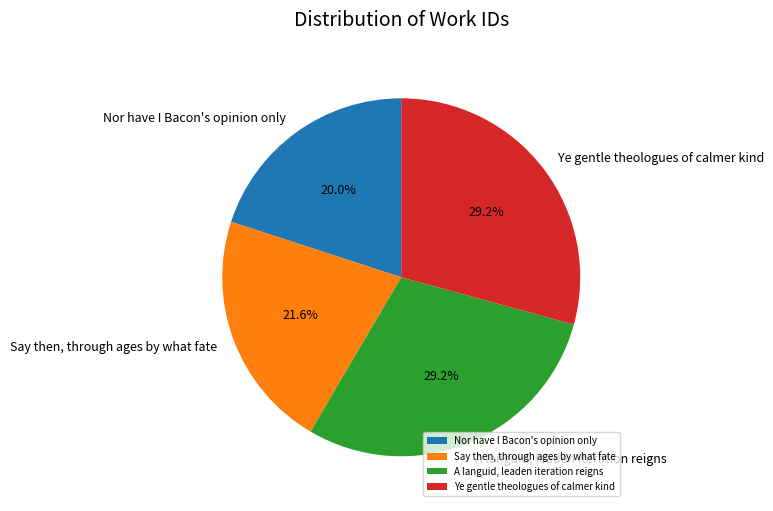

Approximately how many times larger is the value at Nor have I Bacon's opinion only compared to A languid, leaden iteration reigns?

0.7